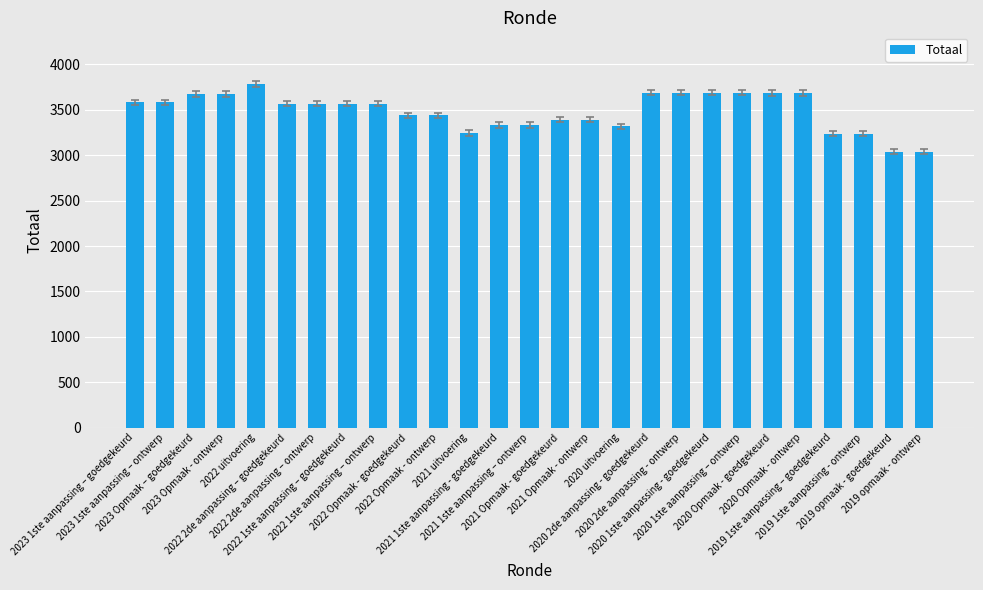

Which has a higher value, 2019 1ste aanpassing – goedgekeurd or 2022 Opmaak - goedgekeurd?

2022 Opmaak - goedgekeurd